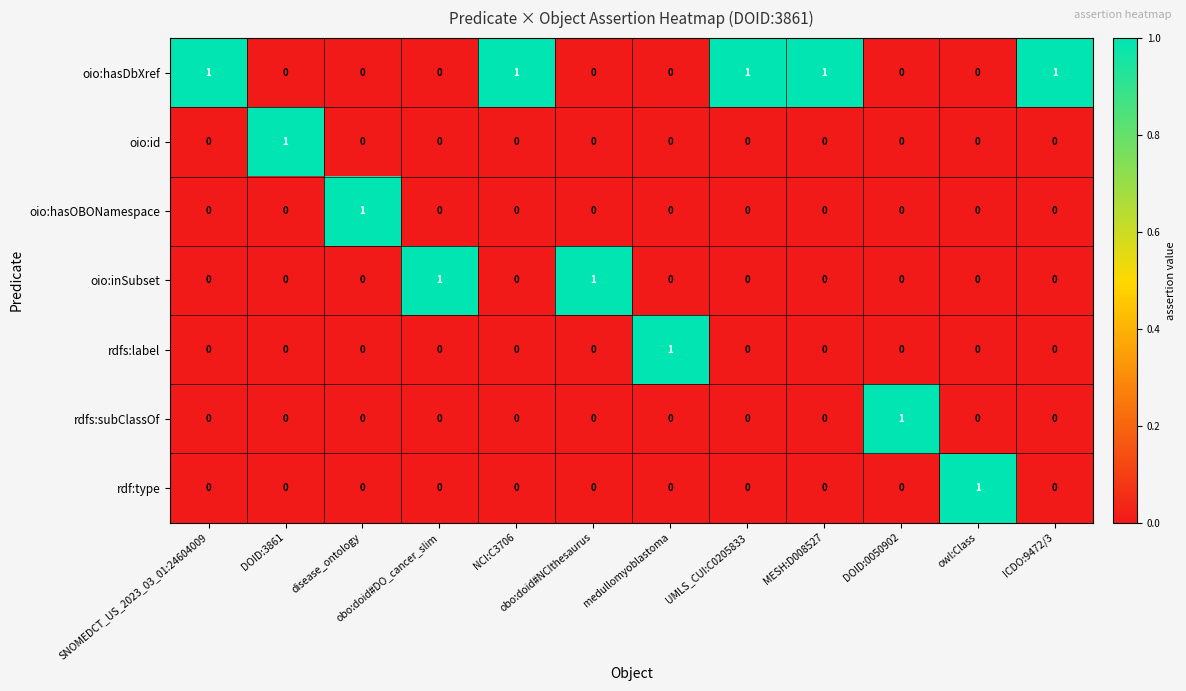

True or false: rdf:type has a value of 0 at SNOMEDCT_US_2023_03_01:24604009.

True